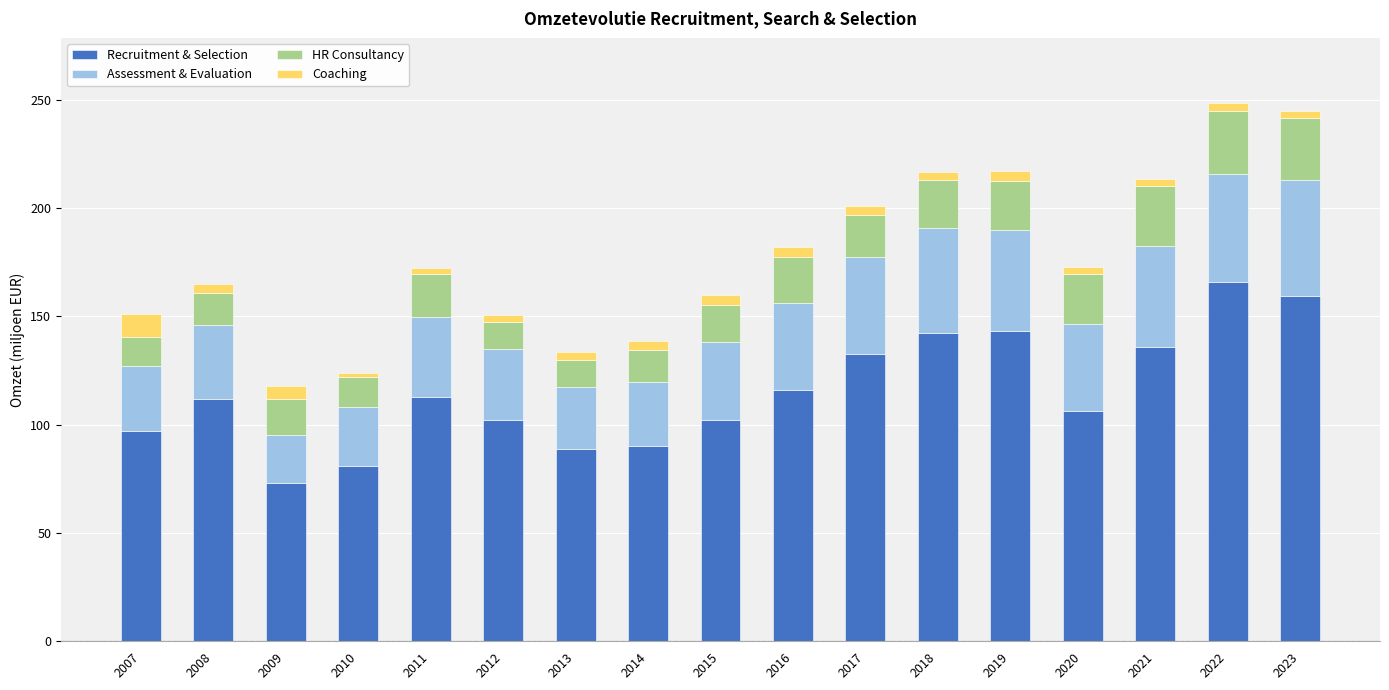

What is the total value across all series at 2009?

118.0